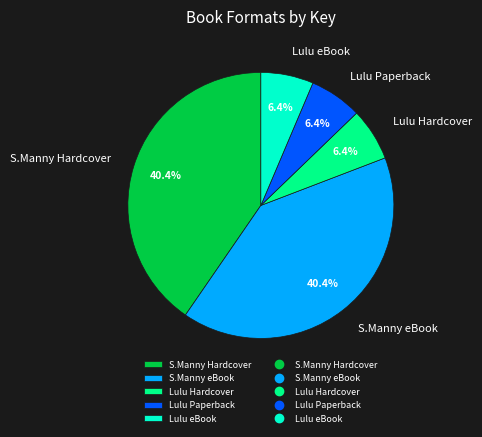

Is there any slice that represents more than half of the pie?

No